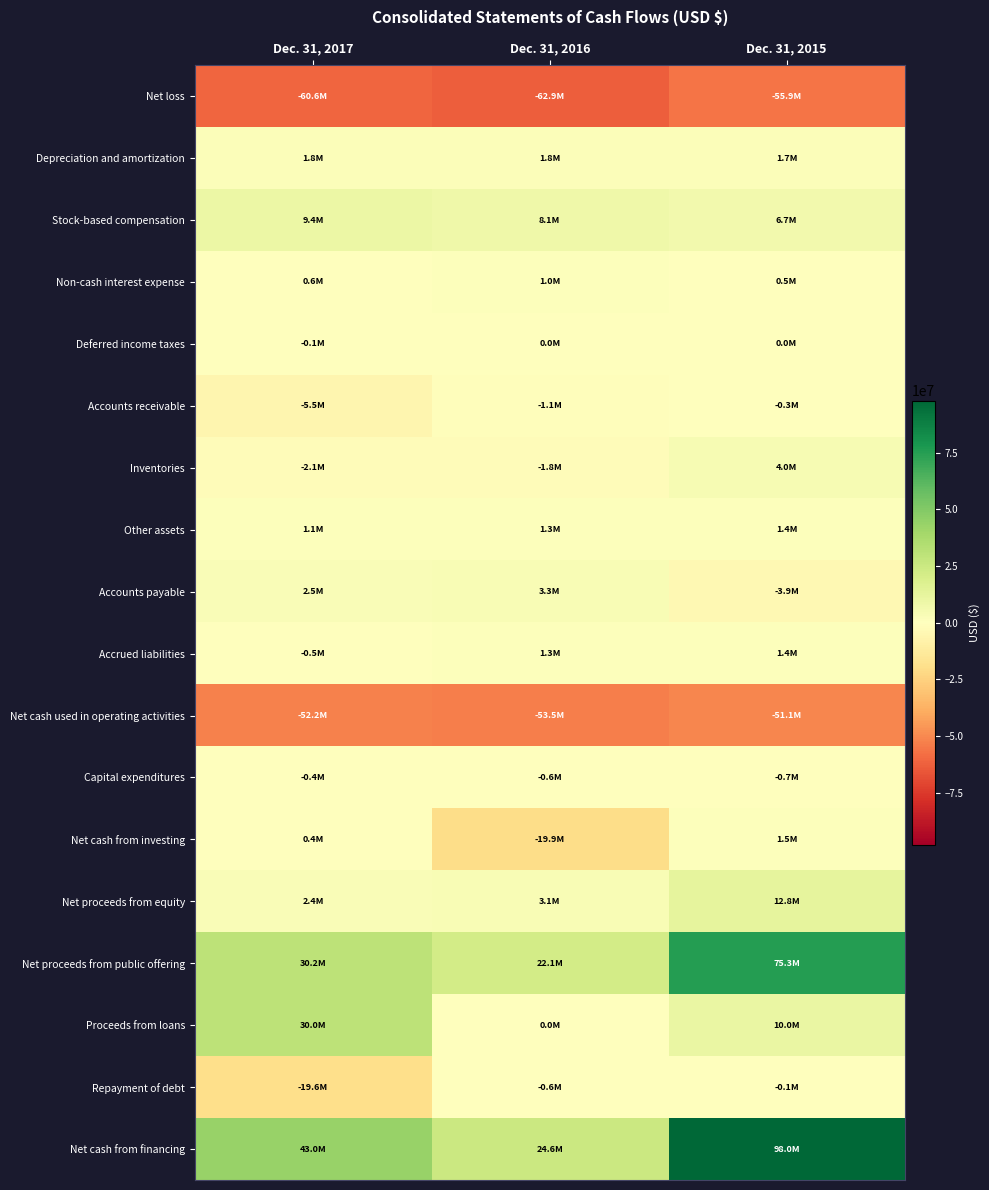

Which series has the widest spread of values?

Net cash from financing